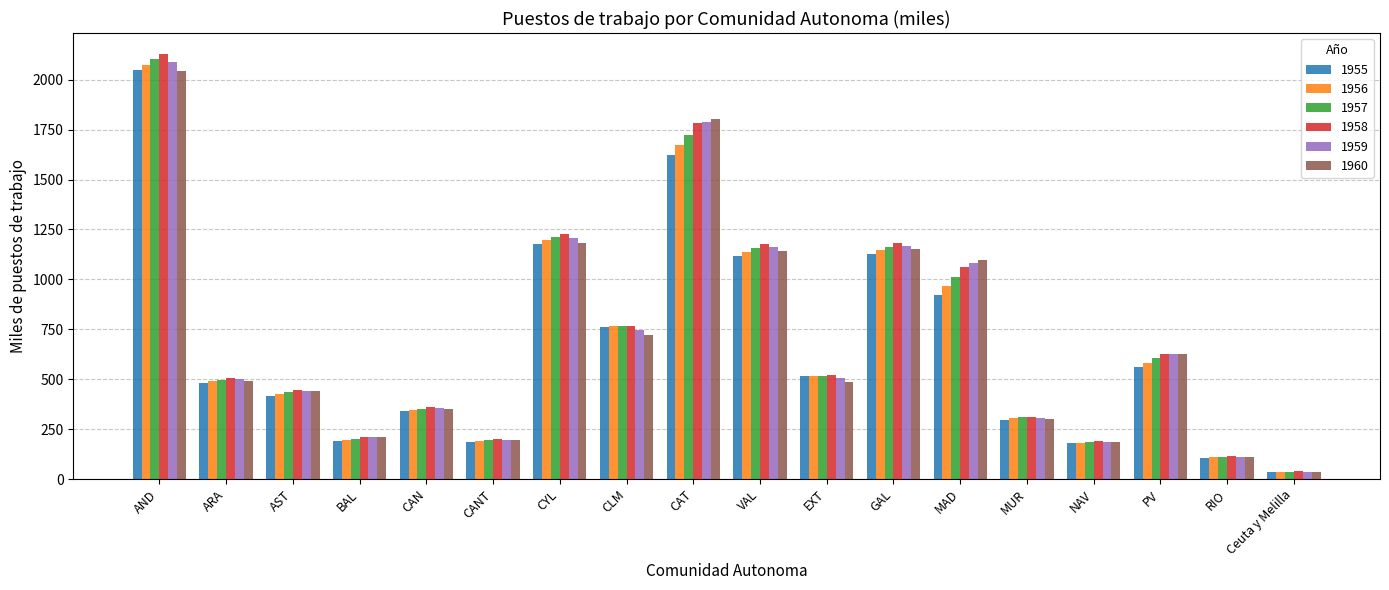

Which category has the highest value across all series?

AND